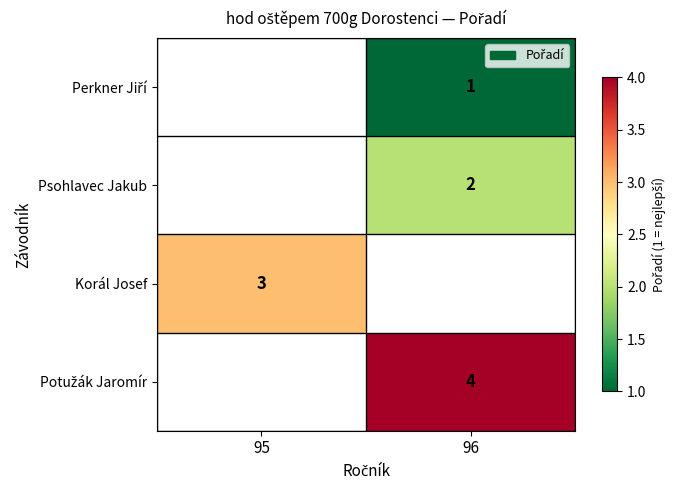

What is the difference between the highest and lowest values at 96?

3.0